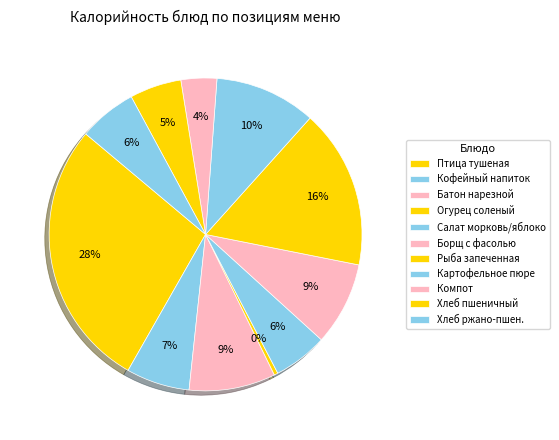

What percentage is the Батон нарезной slice, to the nearest percent?

9%